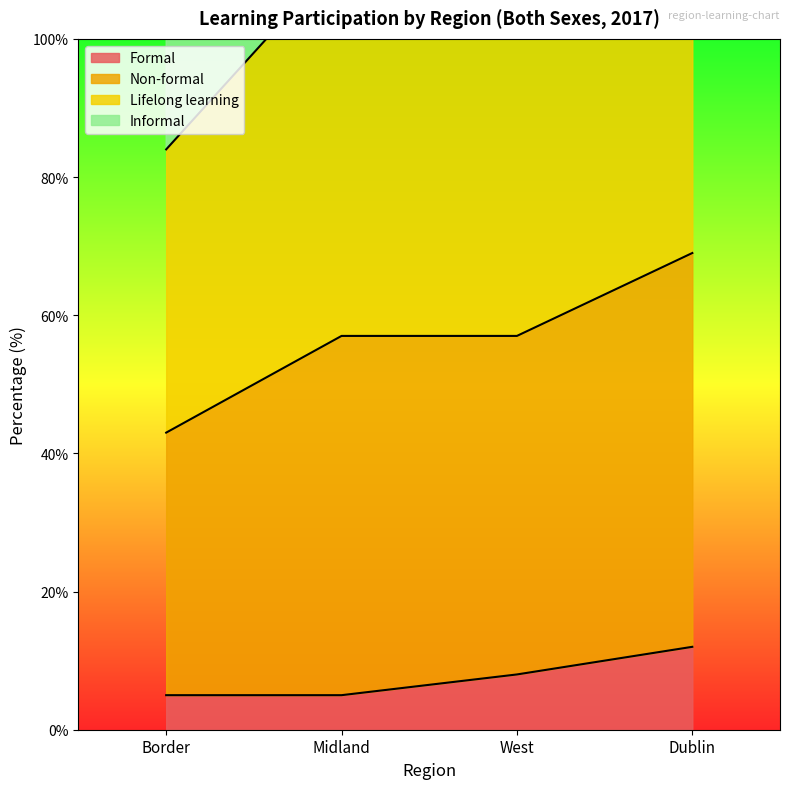

True or false: Formal has a value of 9 at Border.

False